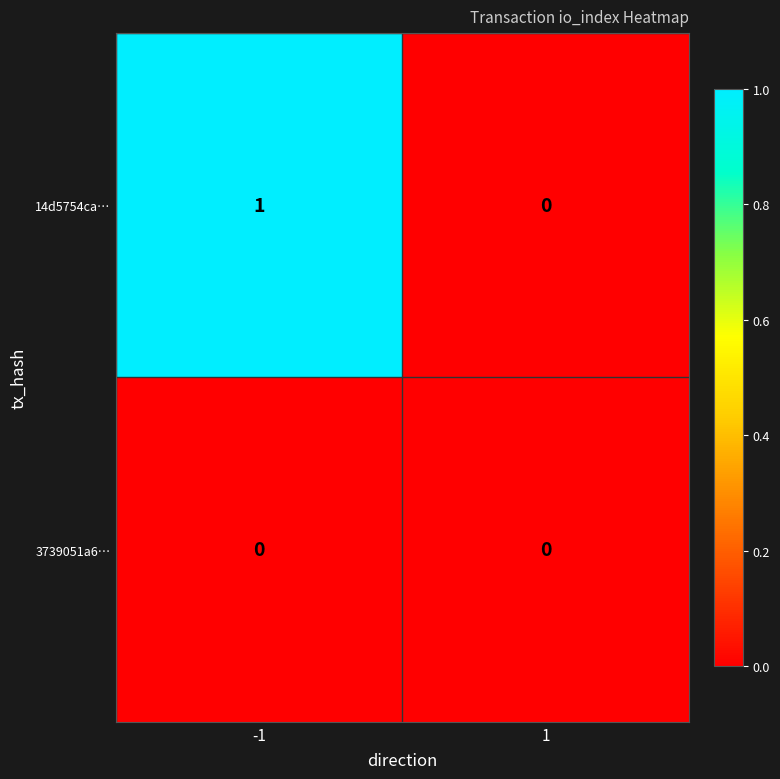

Reading left to right, transcribe all the data shown in this chart.

14d5754ca…: 1	0
3739051a6…: 0	0